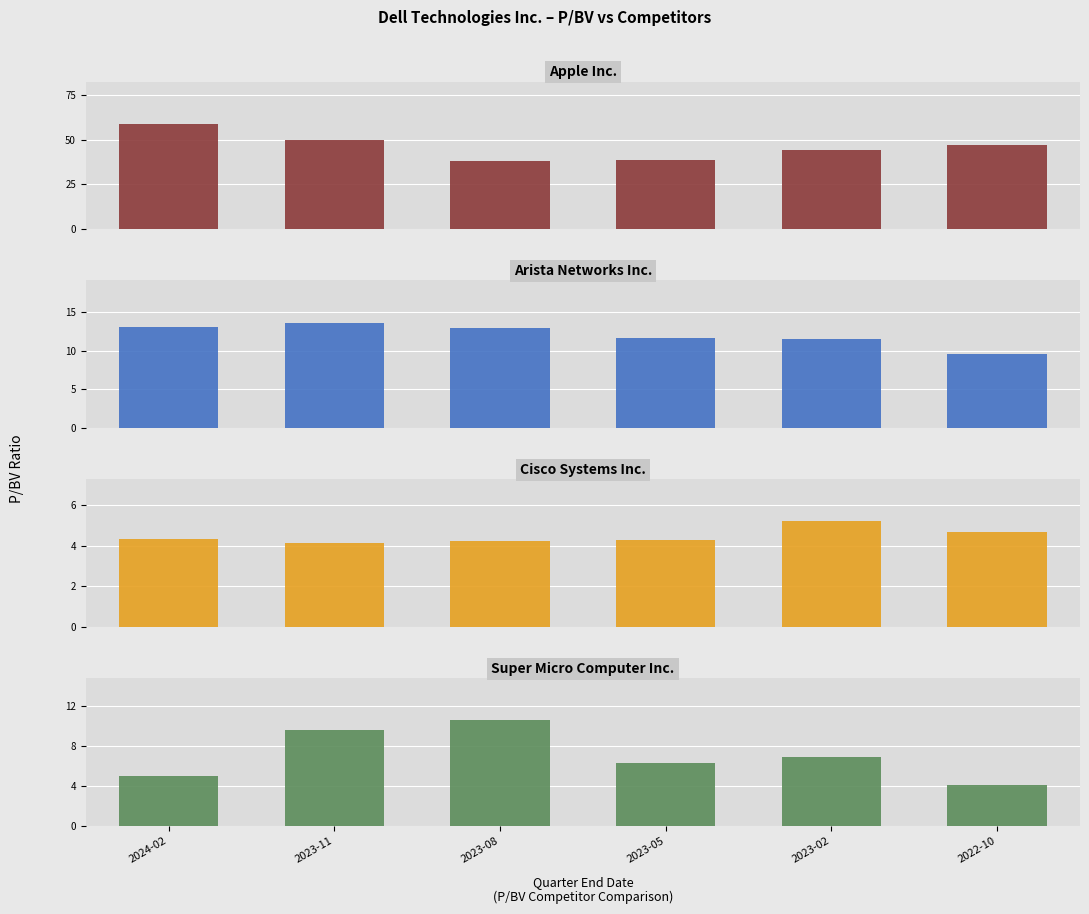

What is the label of the 3rd bar from the left?

2023-08